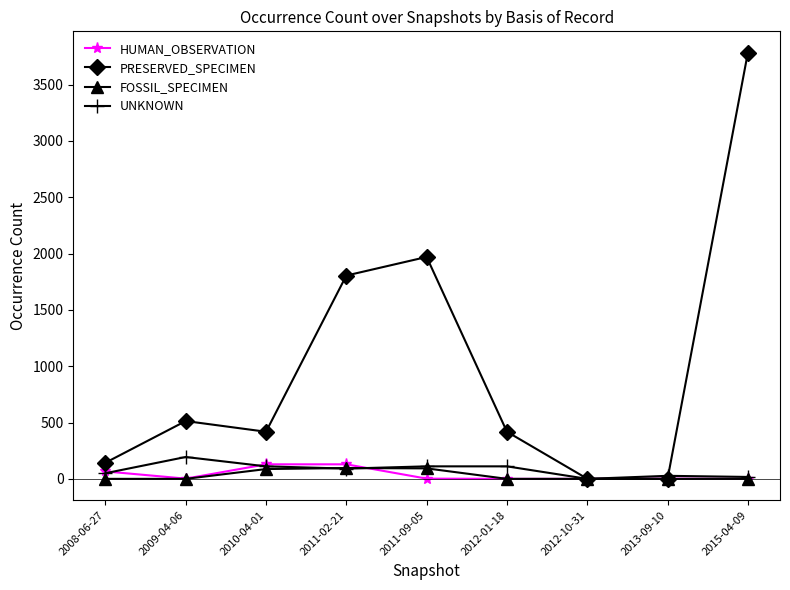

What is the difference between the highest and lowest values at 2012-01-18?

418